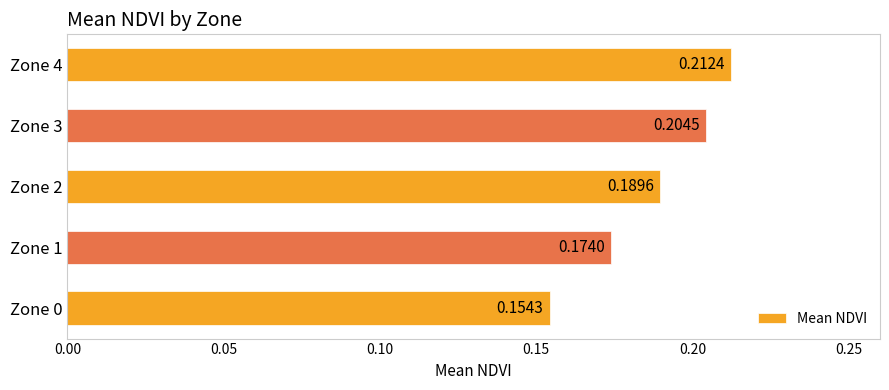

What is the difference between the maximum and minimum values?

0.1